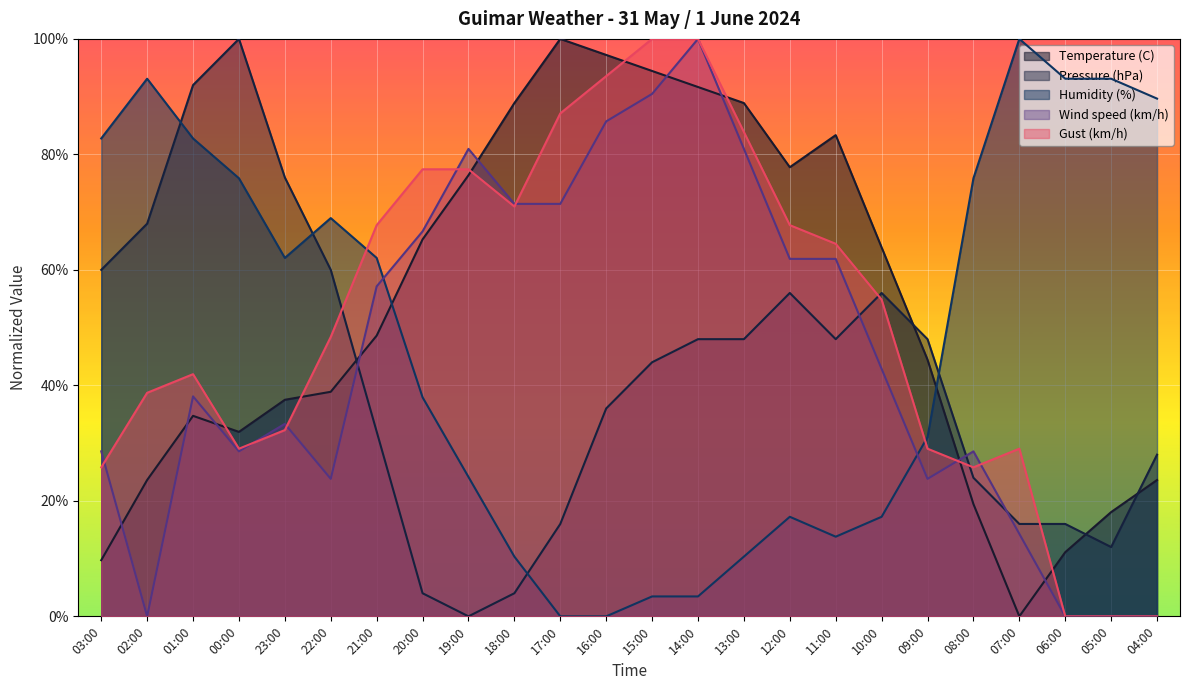

At which label does Gust (km/h) first exceed 54?

21:00